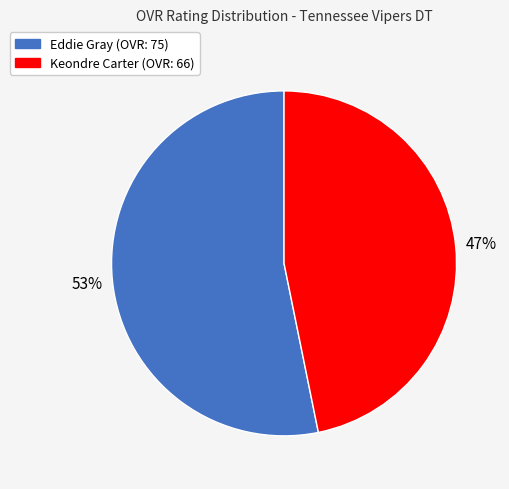

Does any single category account for the majority?

Yes